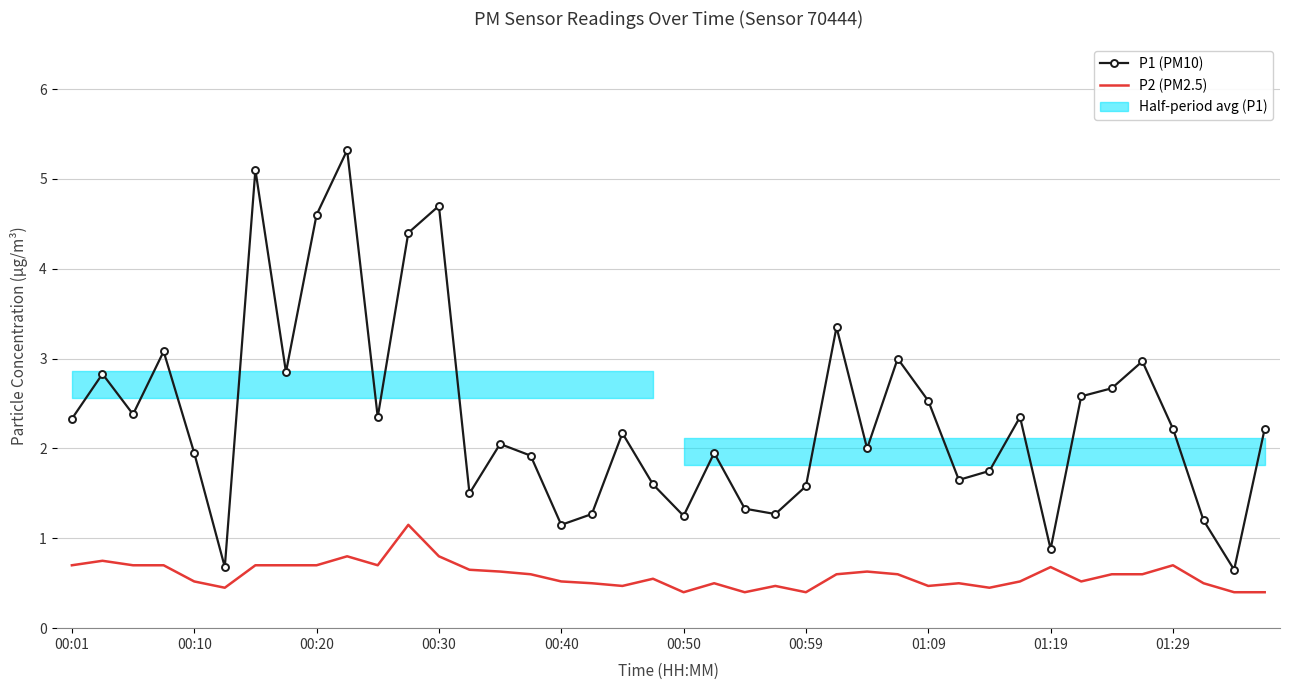

Reading left to right, extract all data points from this chart.

P1 (PM10): 2.3	2.8	2.4	3.1	1.9	0.7	5.1	2.9	4.6	5.3	2.4	4.4	4.7	1.5	2.0	1.9	1.1	1.3	2.2	1.6	1.2	1.9	1.3	1.3	1.6	3.4	2.0	3.0	2.5	1.6	1.8	2.4	0.9	2.6	2.7	3.0	2.2	1.2	0.7	2.2
P2 (PM2.5): 0.7	0.8	0.7	0.7	0.5	0.5	0.7	0.7	0.7	0.8	0.7	1.1	0.8	0.7	0.6	0.6	0.5	0.5	0.5	0.6	0.4	0.5	0.4	0.5	0.4	0.6	0.6	0.6	0.5	0.5	0.5	0.5	0.7	0.5	0.6	0.6	0.7	0.5	0.4	0.4